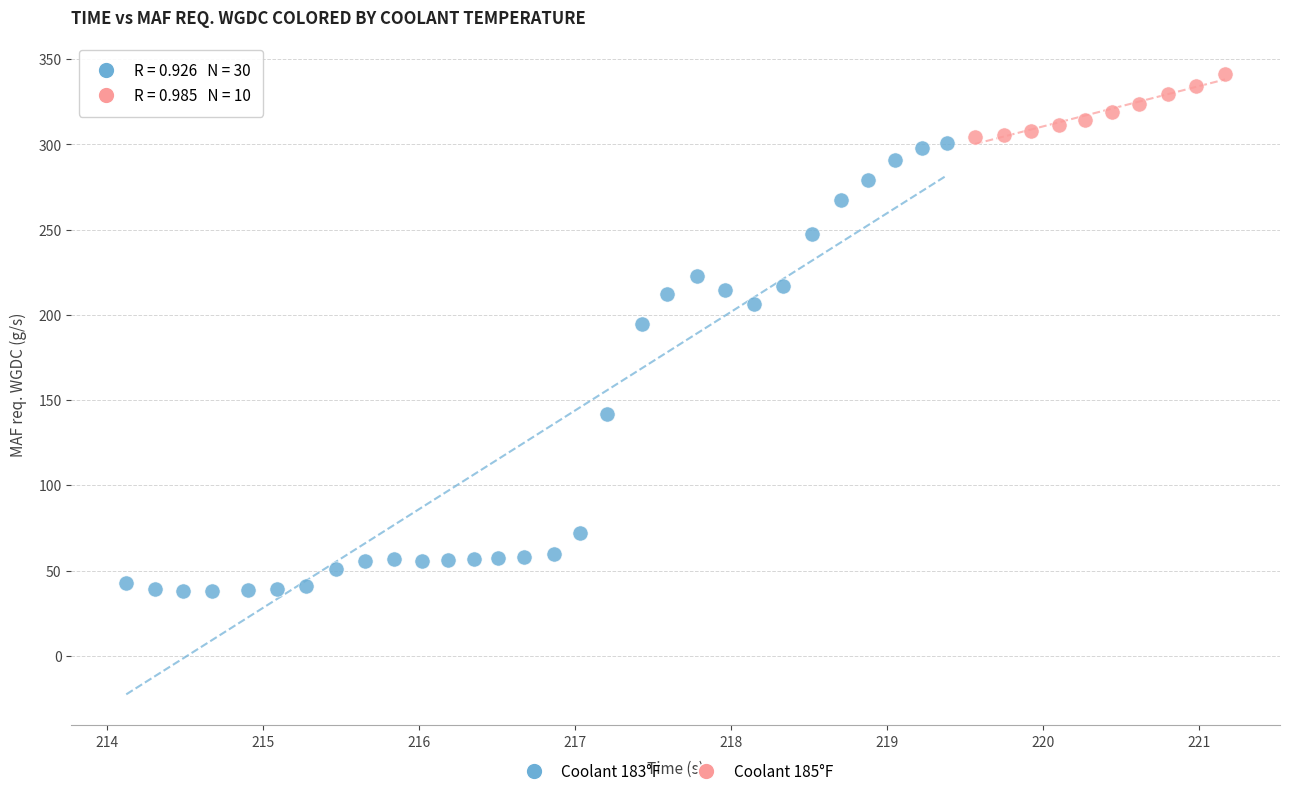

What are all the series names shown in the legend?

Coolant 183°F, Coolant 185°F